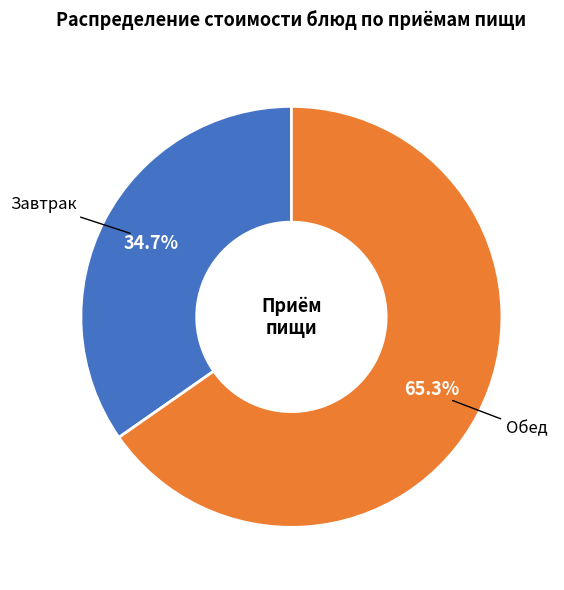

Does Завтрак represent more than half of the total?

No